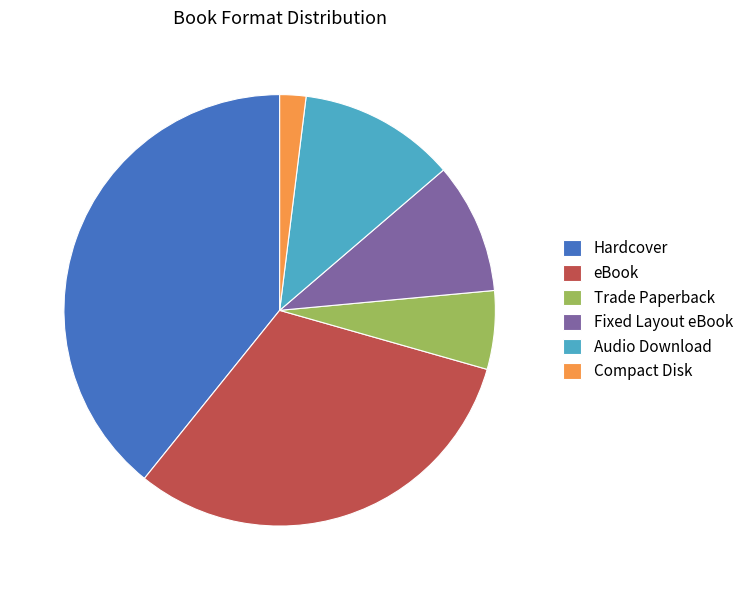

The eBook slice represents 20% of the pie. True or false?

False